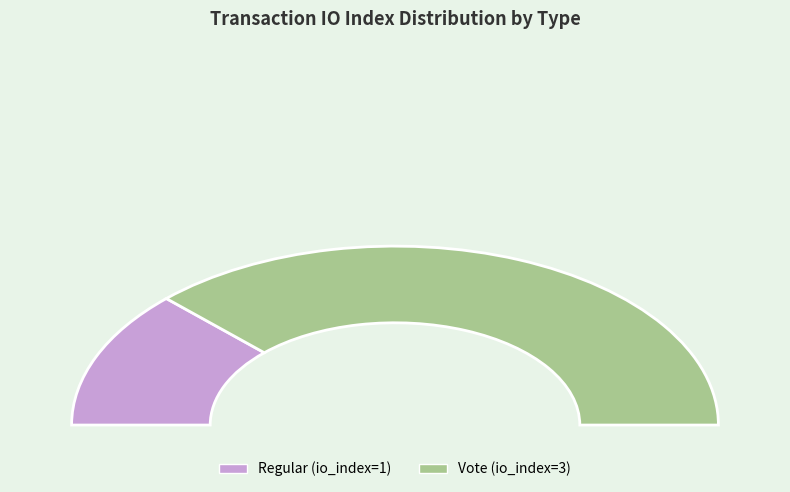

What is the smallest slice in the pie chart?

Regular (io_index=1)